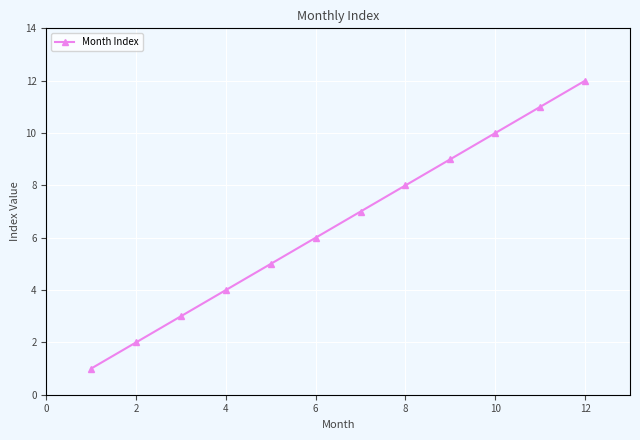

What is the greatest value displayed?

12